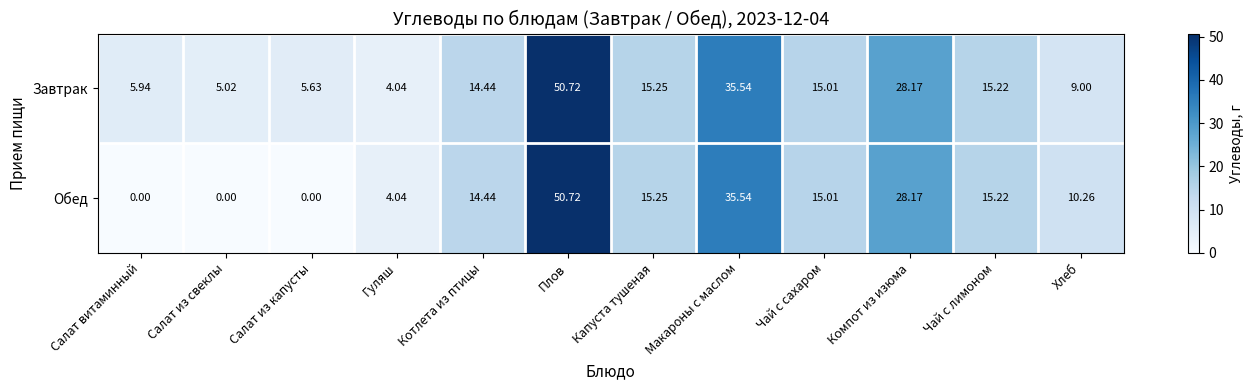

How many data points in Обед are above 15?

6